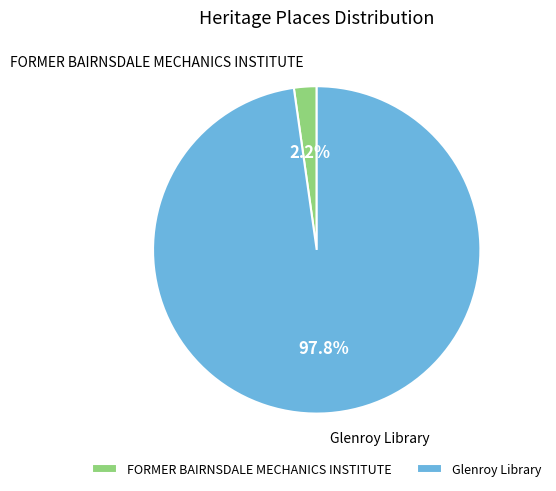

Rank the categories by value from highest to lowest.

Glenroy Library, FORMER BAIRNSDALE MECHANICS INSTITUTE